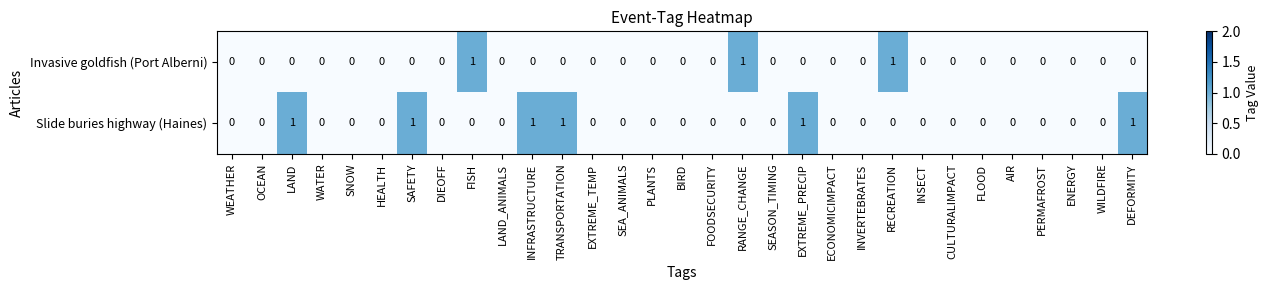

At EXTREME_PRECIP, list the series in order from smallest to largest.

Invasive goldfish (Port Alberni), Slide buries highway (Haines)